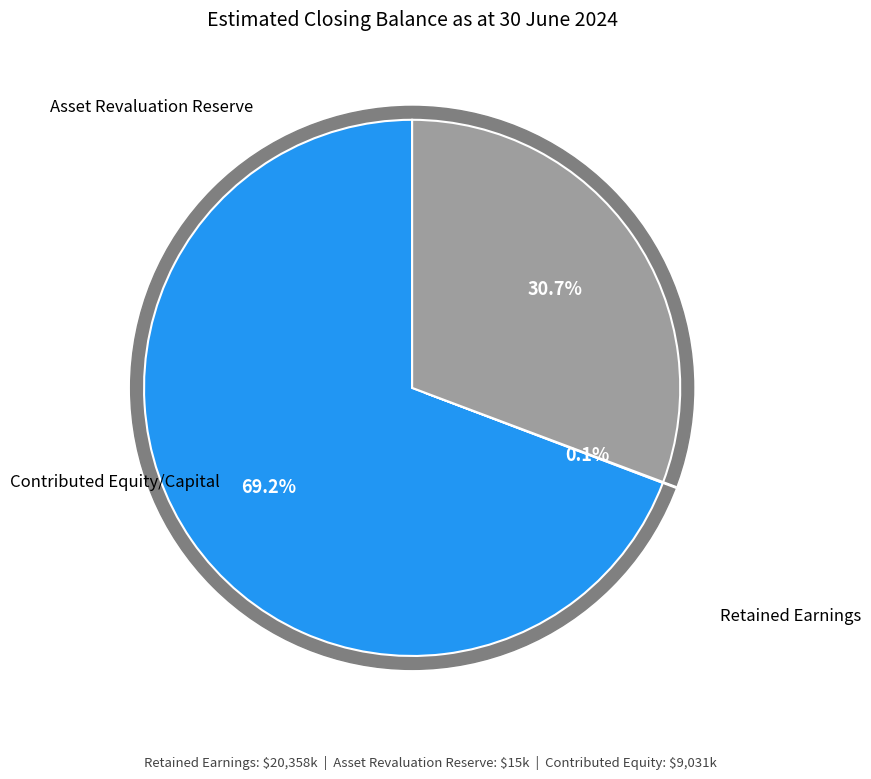

To the nearest percent, what is the difference between the largest and smallest slice percentages?

69%